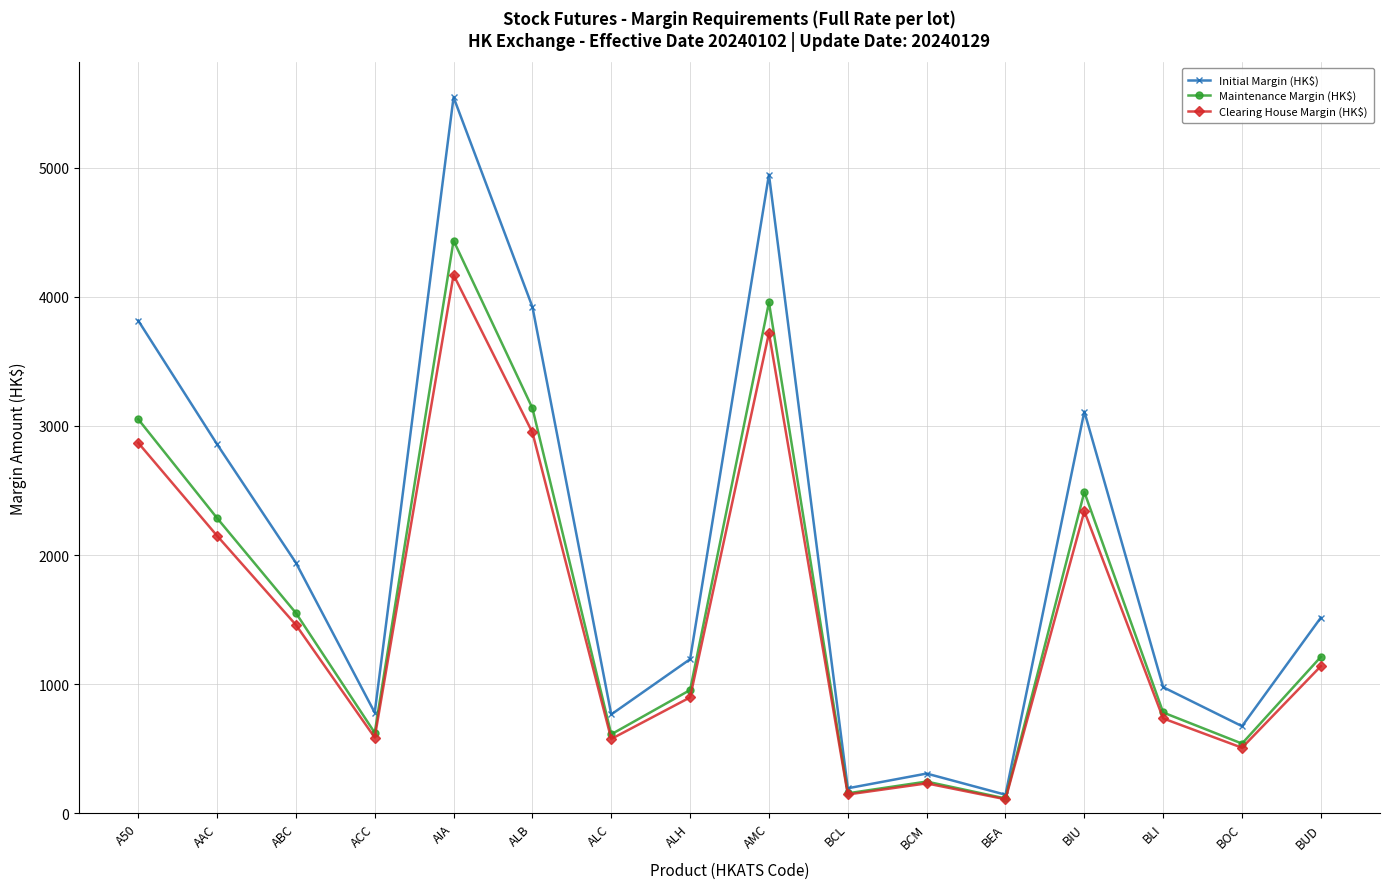

In Maintenance Margin (HK$), how many points are lower than both neighbors (excluding endpoints)?

5